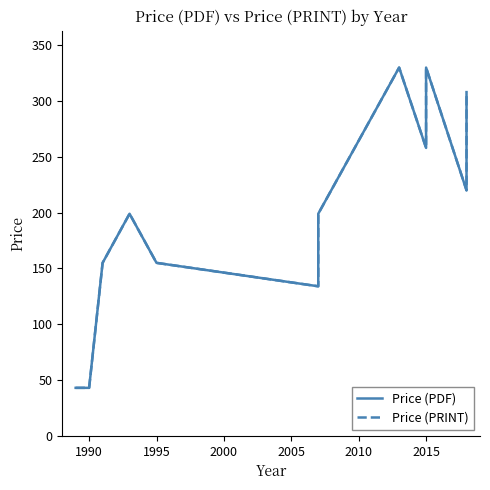

What is the minimum value shown in the chart?

43